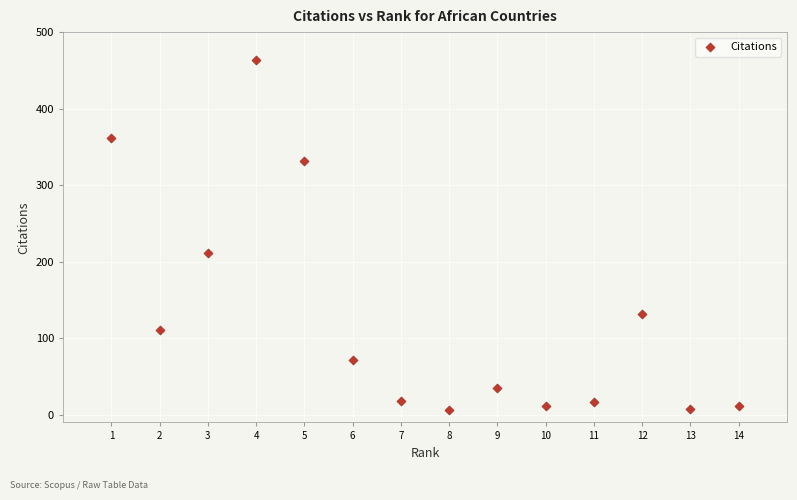

What Y value in the scatter plot is closest to 234?

212